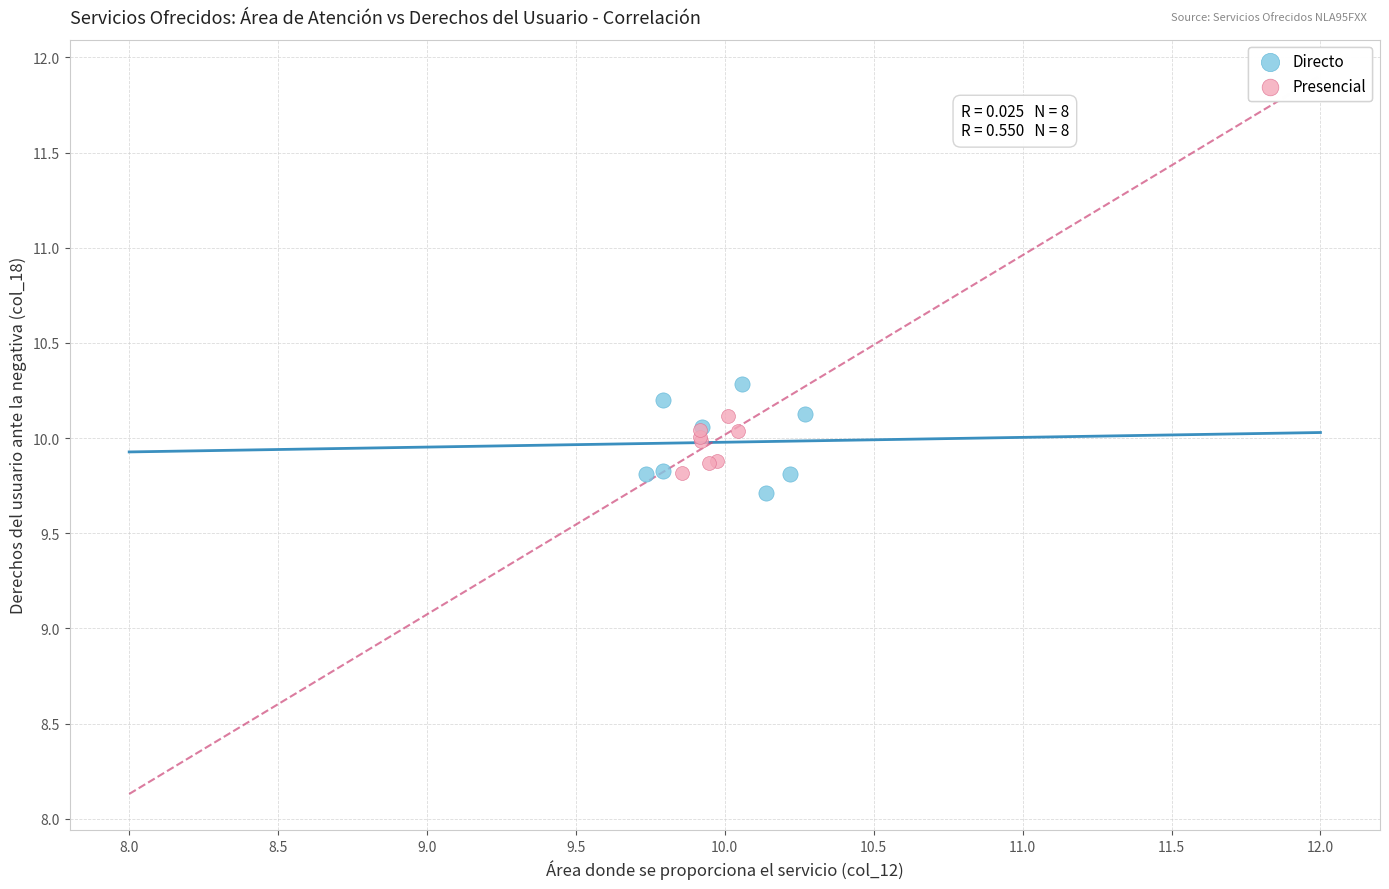

Which series reaches the maximum Y coordinate?

Directo